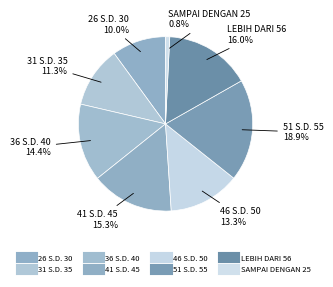

Is SAMPAI DENGAN 25 the majority of the pie?

No